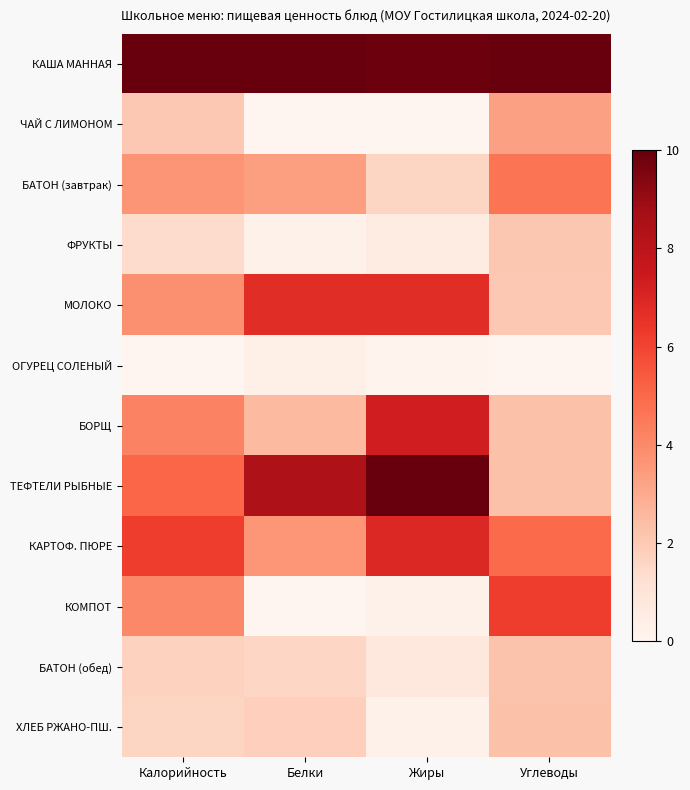

Reading left to right, list all the values displayed in this chart.

КАША МАННАЯ: Калорийность=10.0	Белки=10.0	Жиры=9.9	Углеводы=10.0
ЧАЙ С ЛИМОНОМ: Калорийность=2.0	Белки=0.0	Жиры=0.0	Углеводы=3.3
БАТОН (завтрак): Калорийность=3.7	Белки=3.4	Жиры=1.6	Углеводы=4.6
ФРУКТЫ: Калорийность=1.4	Белки=0.2	Жиры=0.5	Углеводы=2.1
МОЛОКО: Калорийность=3.8	Белки=6.7	Жиры=6.8	Углеводы=2.0
ОГУРЕЦ СОЛЕНЫЙ: Калорийность=0.0	Белки=0.4	Жиры=0.1	Углеводы=0.0
БОРЩ: Калорийность=4.2	Белки=2.5	Жиры=7.3	Углеводы=2.3
ТЕФТЕЛИ РЫБНЫЕ: Калорийность=5.1	Белки=8.4	Жиры=10.0	Углеводы=2.3
КАРТОФ. ПЮРЕ: Калорийность=6.2	Белки=3.6	Жиры=6.9	Углеводы=5.0
КОМПОТ: Калорийность=4.1	Белки=0.0	Жиры=0.3	Углеводы=6.2
БАТОН (обед): Калорийность=1.7	Белки=1.6	Жиры=0.8	Углеводы=2.2
ХЛЕБ РЖАНО-ПШ.: Калорийность=1.6	Белки=1.8	Жиры=0.3	Углеводы=2.3